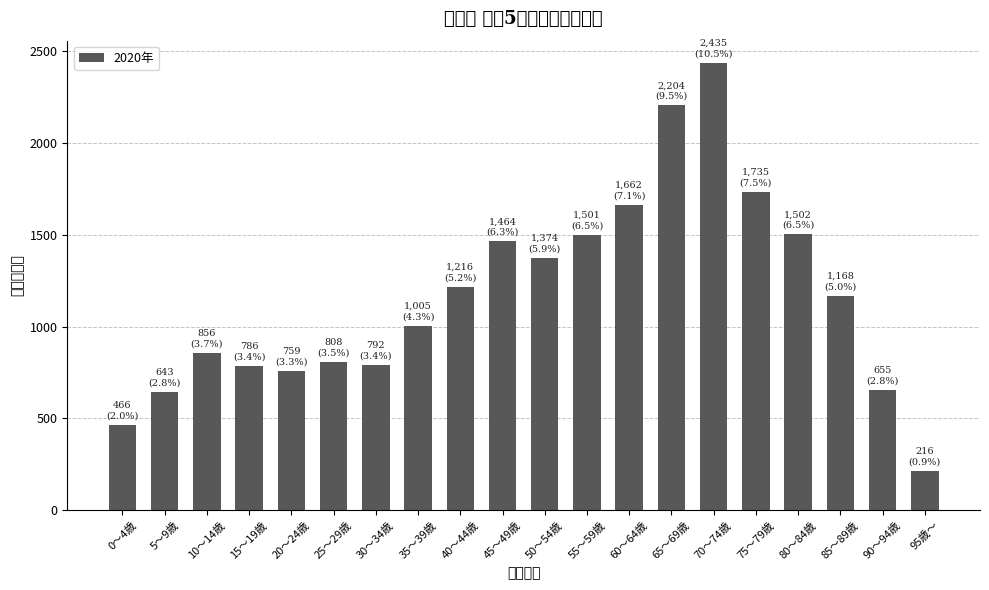

True or false: the data shows 4317 at 70～74歳.

False